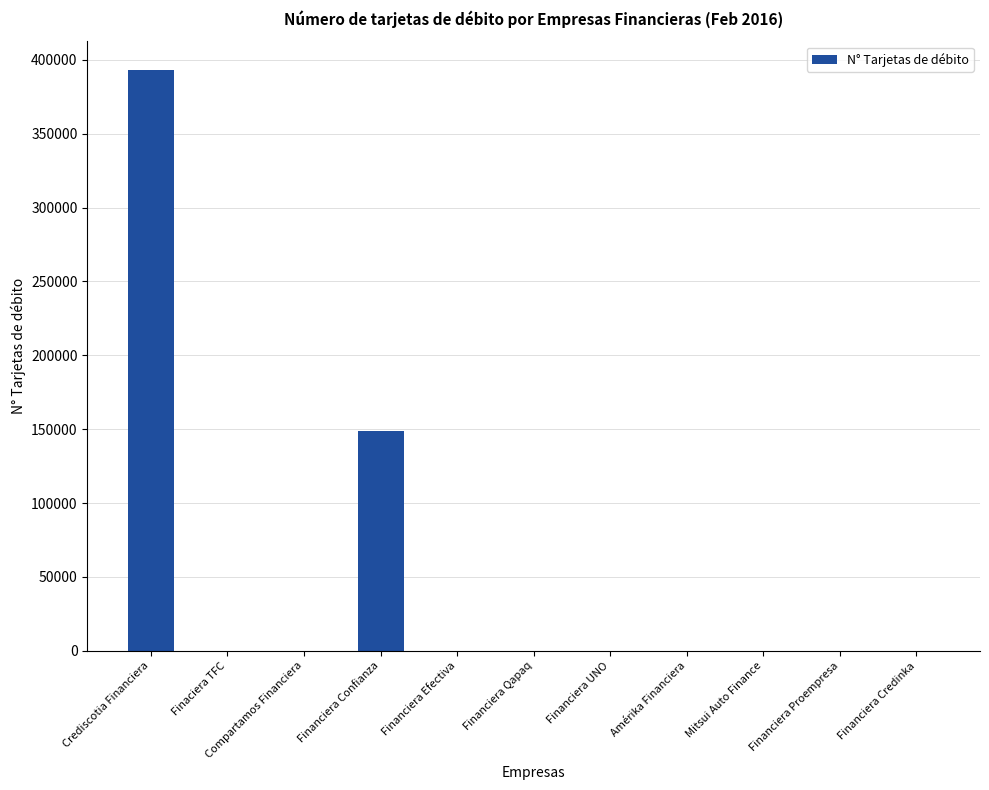

What is the maximum value shown in the chart?

392816